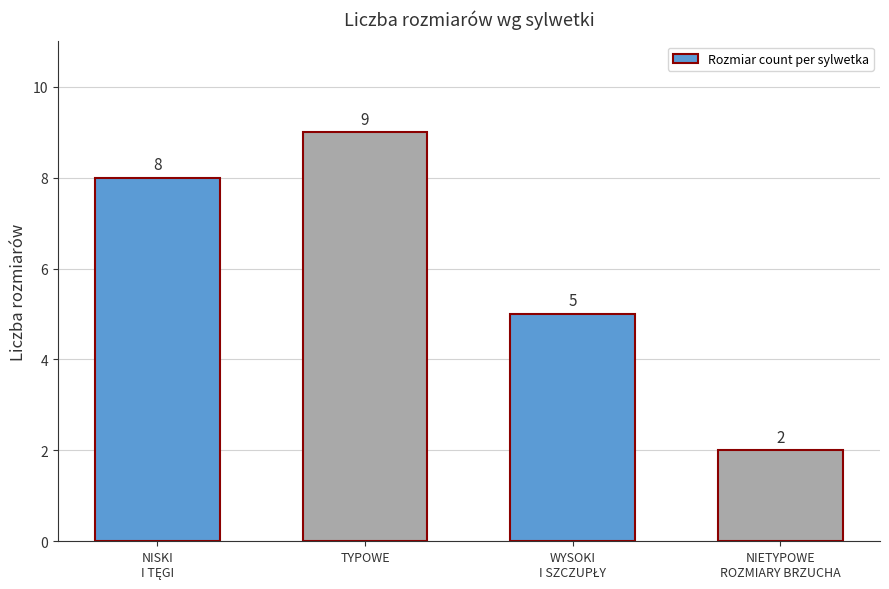

Count the values in the range 5 to 9.

3